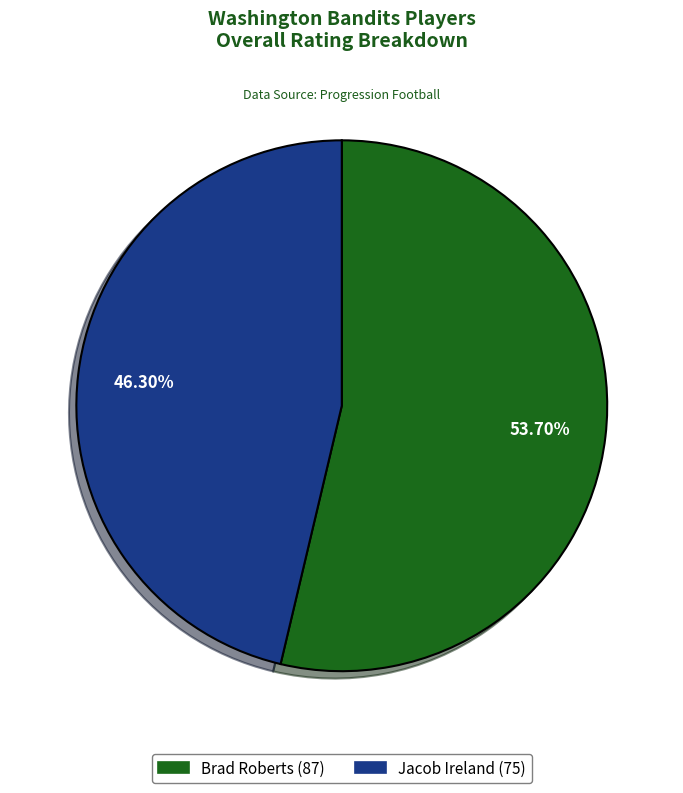

Is there a majority slice in this chart?

Yes